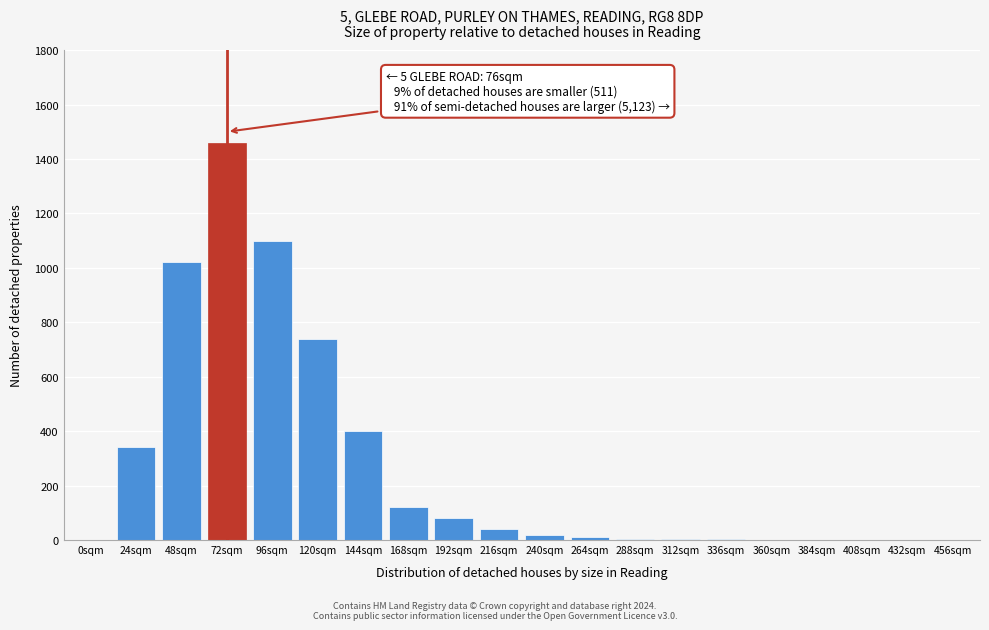

The chart shows a value of 740 at 120sqm. True or false?

True